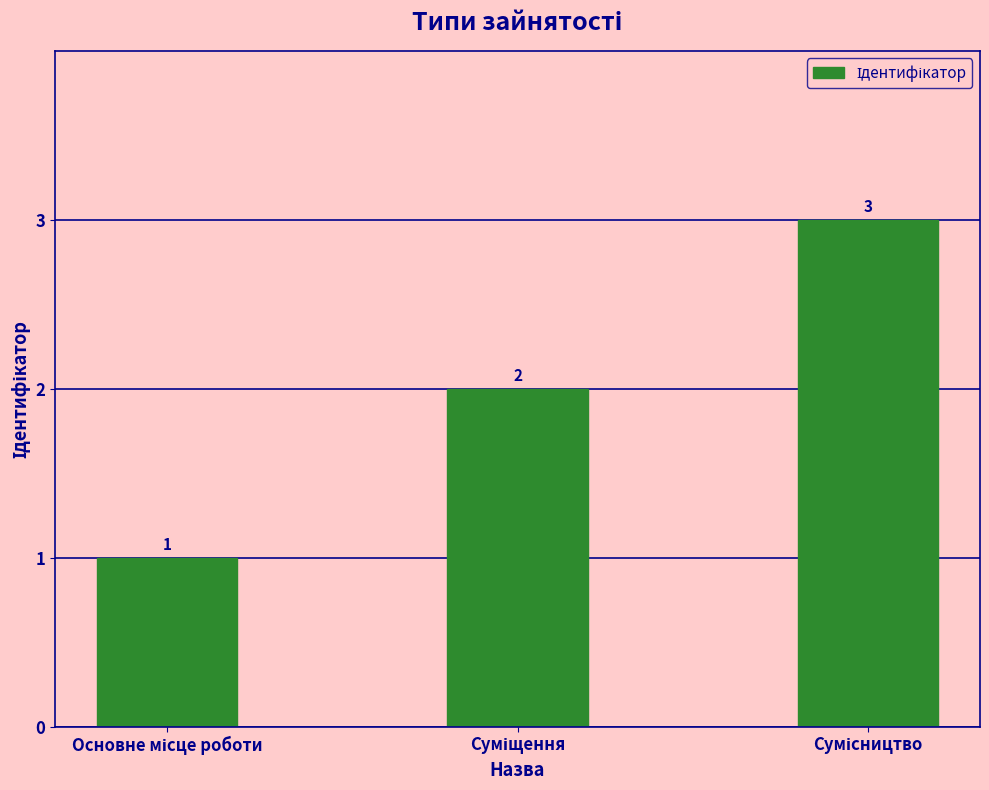

What is the maximum value shown in the chart?

3